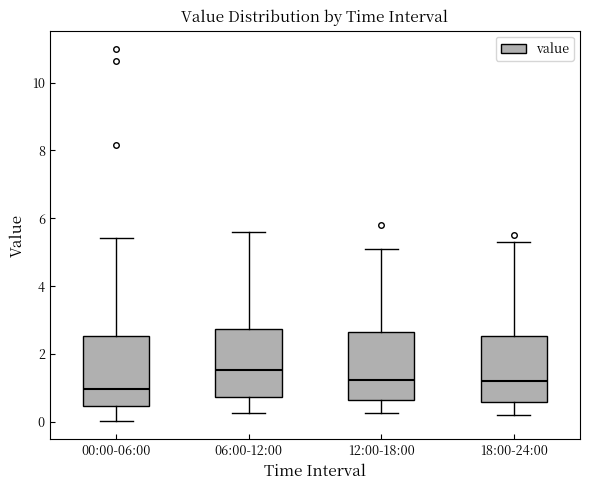

Where is the upper edge of the box for 06:00-12:00 on the y-axis? The values are not printed on the chart, so give them approximately, as read against the axis.

2.8